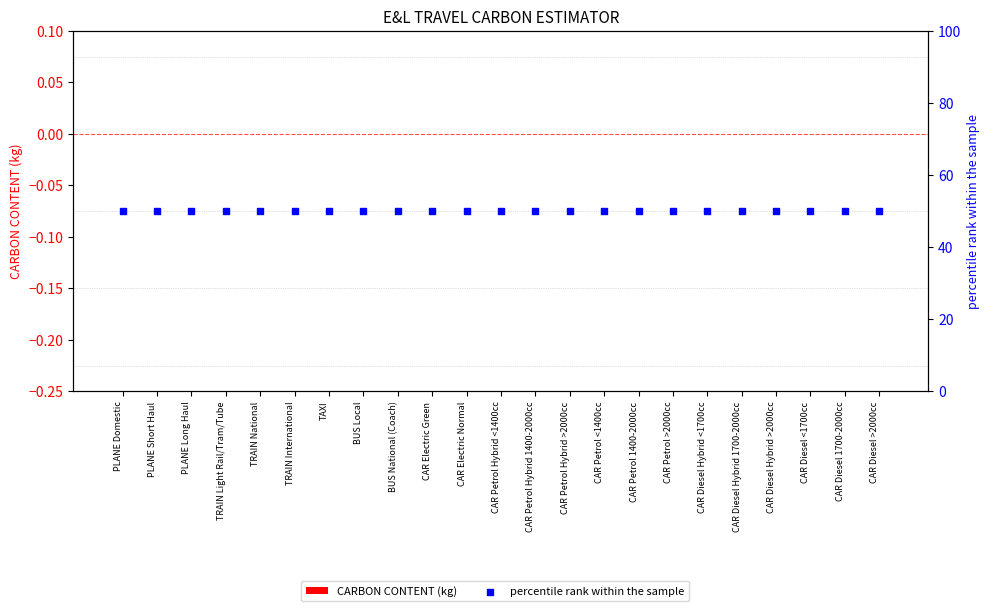

What are all the series names shown in the legend?

CARBON CONTENT (kg), percentile rank within the sample